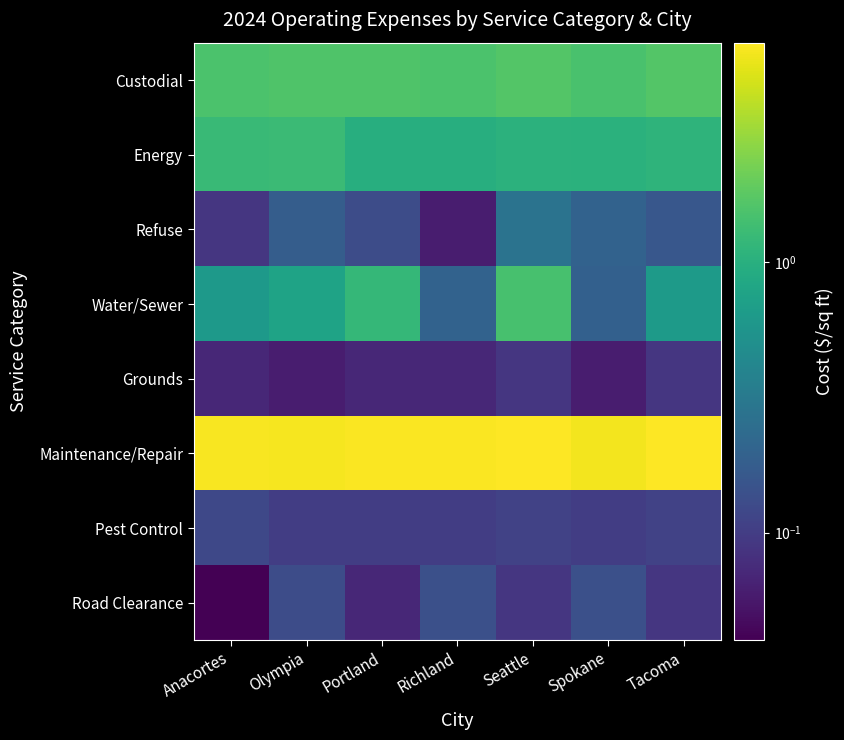

Which series changed the most between Seattle and Tacoma?

Water/Sewer